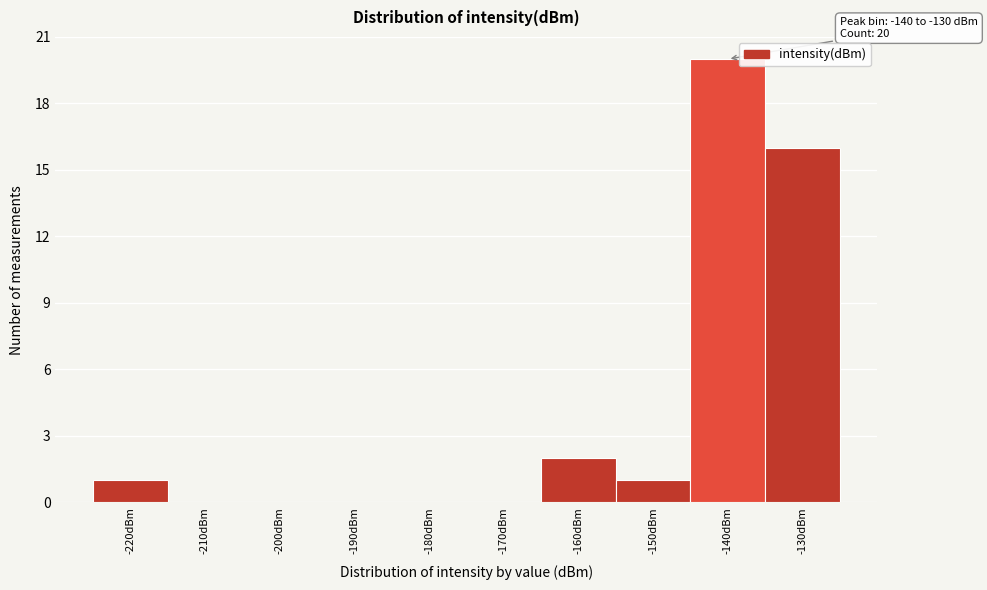

Reading left to right, transcribe all the data shown in this chart.

-220dBm=1	-210dBm=0	-200dBm=0	-190dBm=0	-180dBm=0	-170dBm=0	-160dBm=2	-150dBm=1	-140dBm=20	-130dBm=16